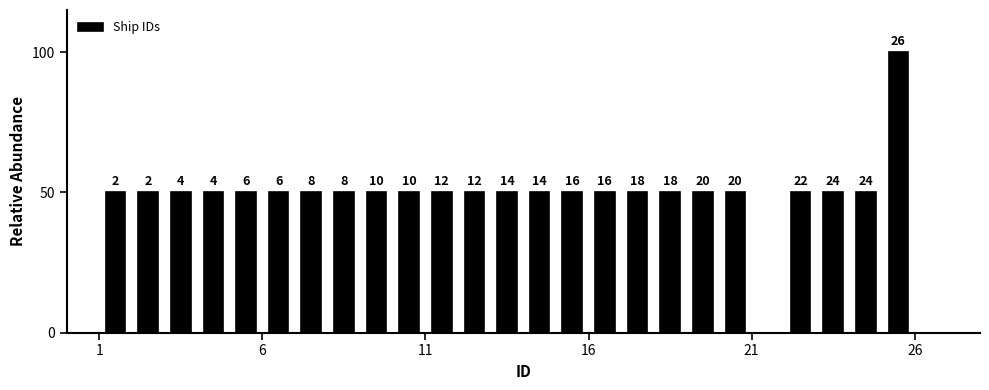

Read against the x-axis, roughly where is the centre of the tallest bar?

25.5